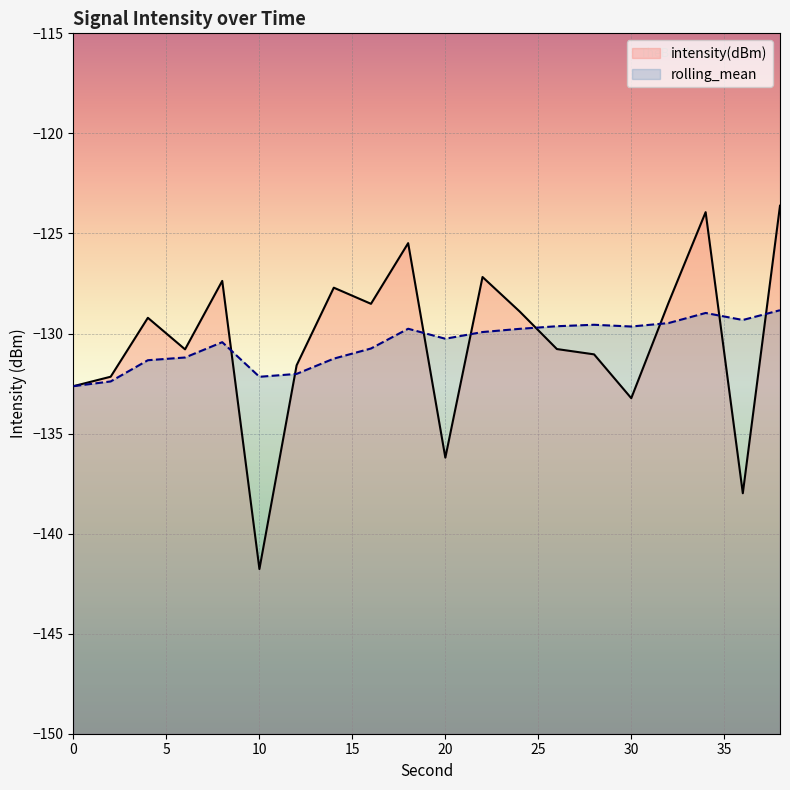

Between 2 and 12, which series saw the biggest shift?

intensity(dBm)